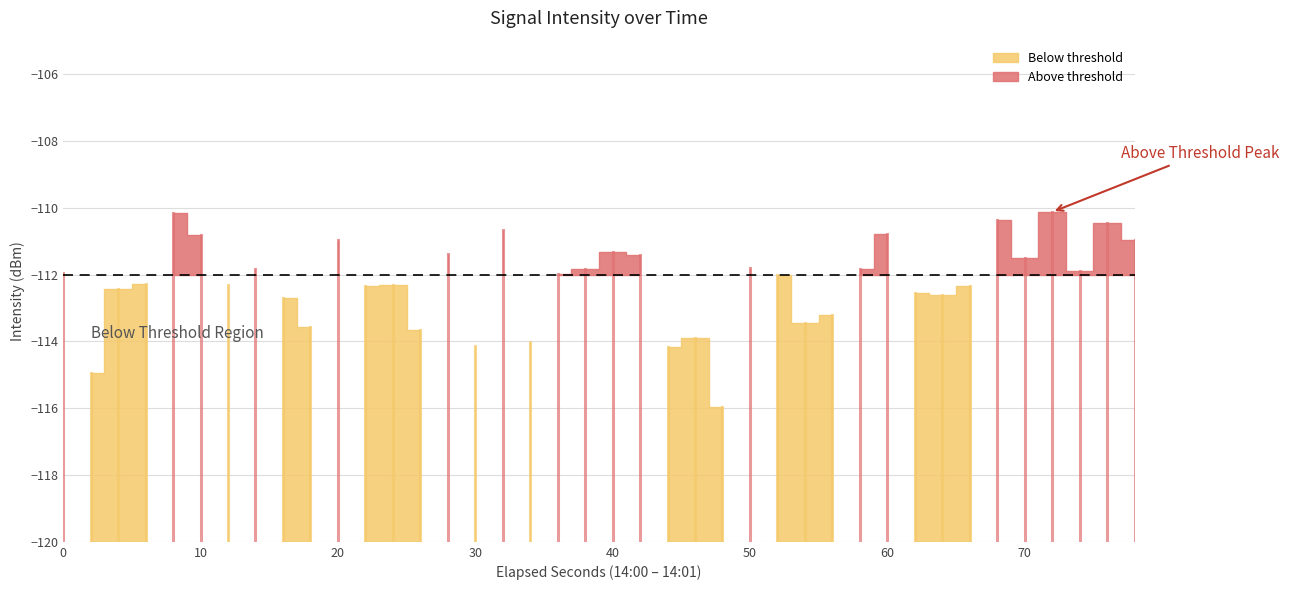

Reading left to right, what are all the values shown in this chart?

0=-112.0	1=-115.0	2=-112.4	3=-112.3	4=-110.2	5=-110.8	6=-112.3	7=-111.8	8=-112.7	9=-113.6	10=-111.0	11=-112.3	12=-112.3	13=-113.7	14=-111.4	15=-114.1	16=-110.7	17=-114.0	18=-112.0	19=-111.8	20=-111.3	21=-111.4	22=-114.2	23=-113.9	24=-116.0	25=-111.8	26=-112.0	27=-113.4	28=-113.2	29=-111.8	30=-110.8	31=-112.5	32=-112.6	33=-112.3	34=-110.4	35=-111.5	36=-110.1	37=-111.9	38=-110.5	39=-111.0